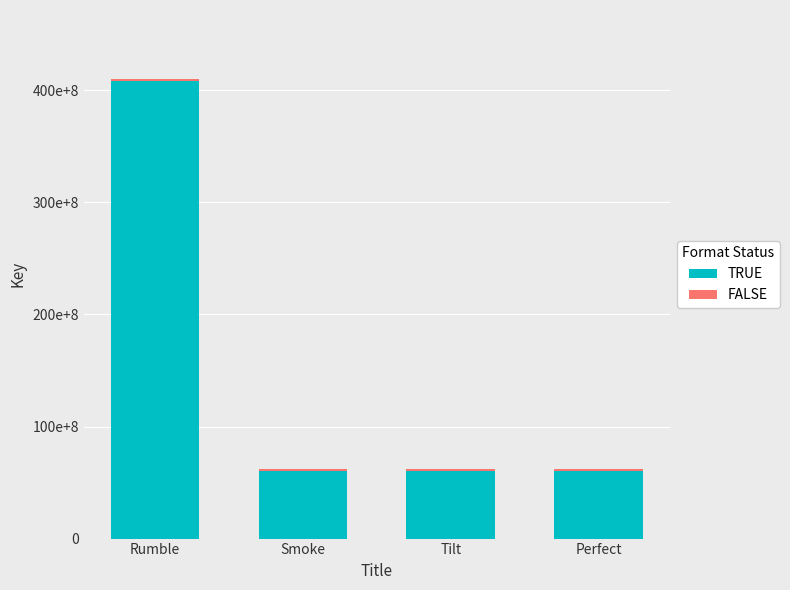

The TRUE series shows 95426132 at Smoke. True or false?

False